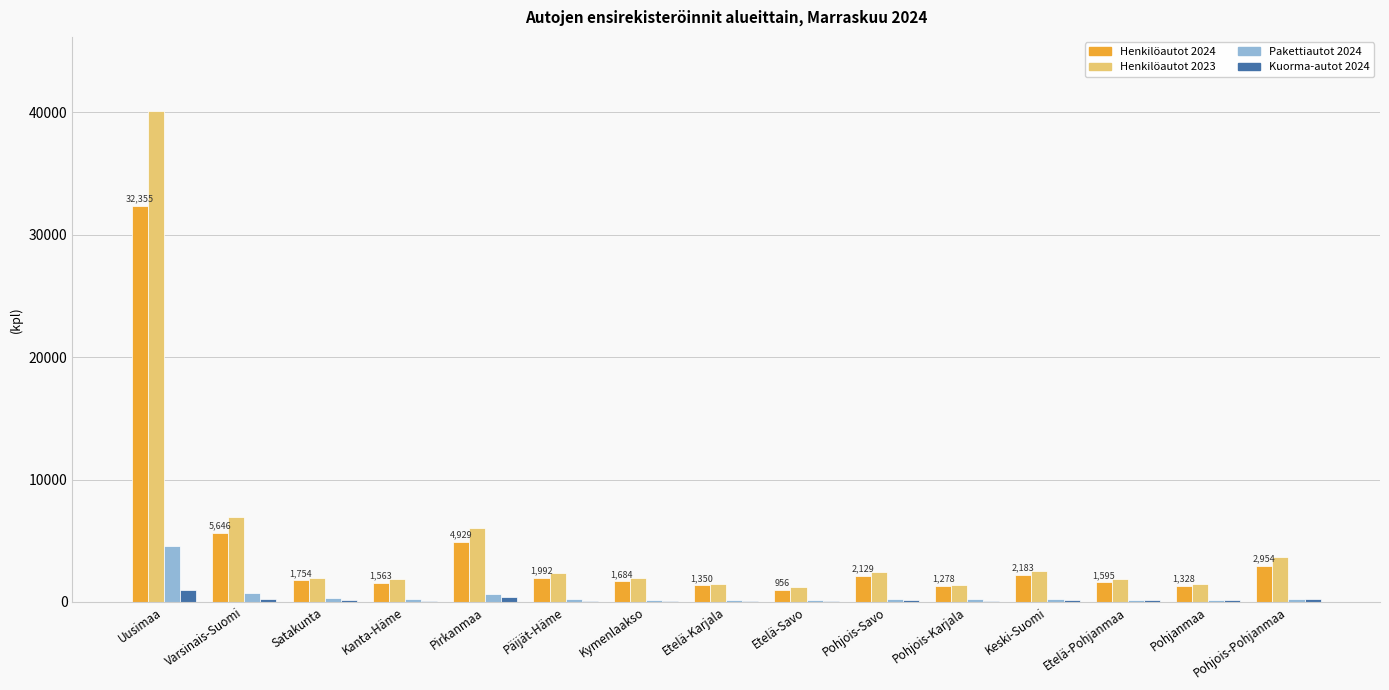

Which label corresponds to the largest value in the chart?

Uusimaa